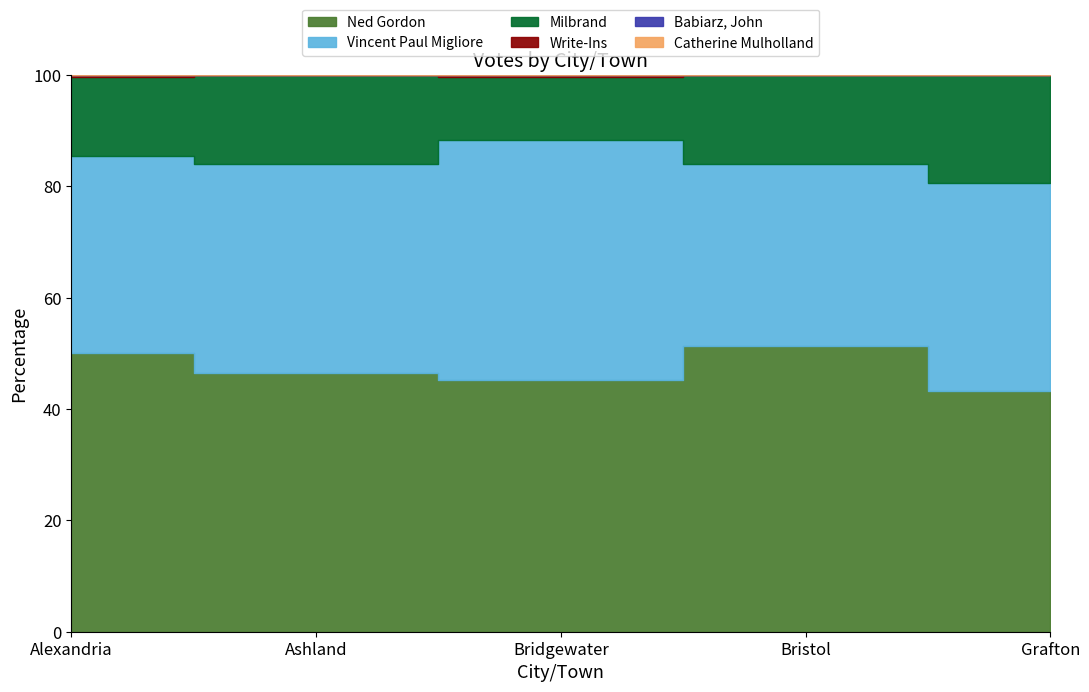

Rank the series at Bristol from highest to lowest value.

Ned Gordon, Vincent Paul Migliore, Milbrand, Write-Ins, Babiarz, John, Catherine Mulholland